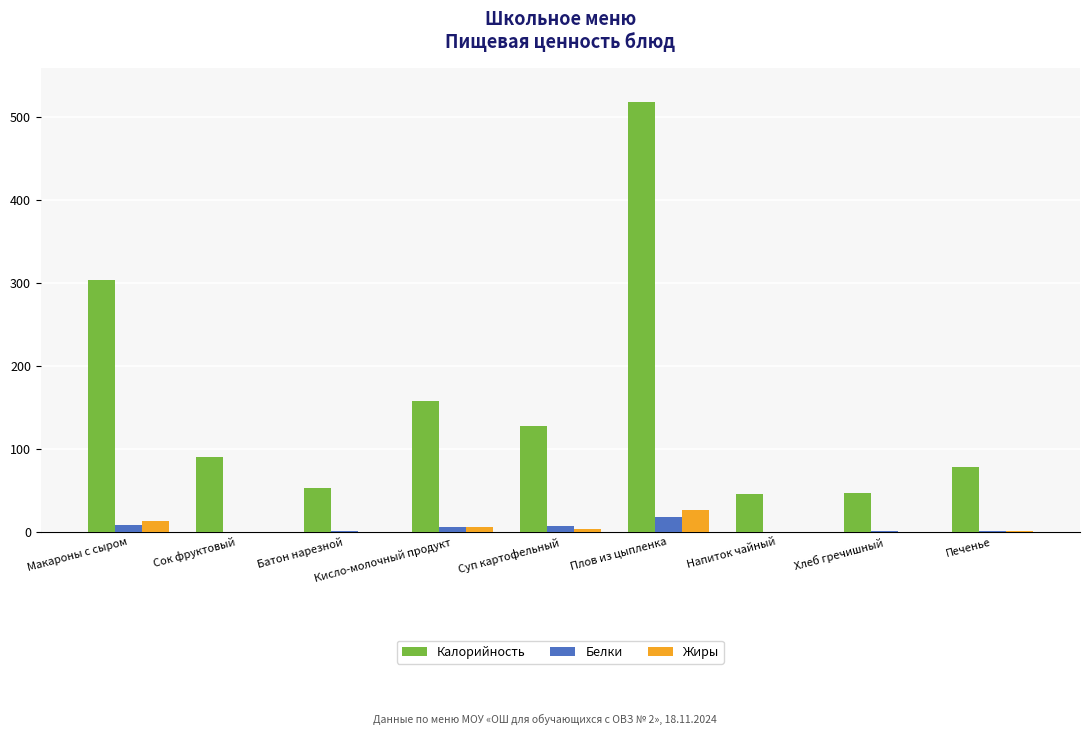

The Калорийность series shows 78.0 at Печенье. True or false?

True